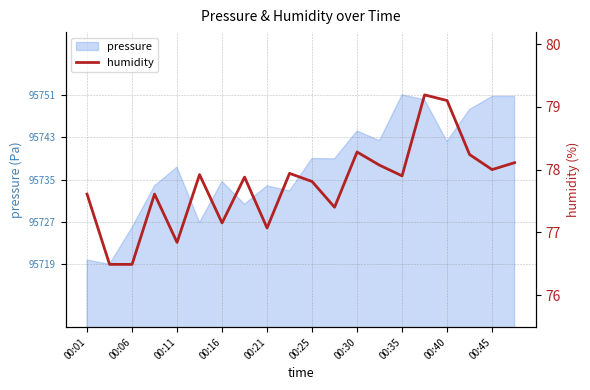

How many data points are above 77?

17